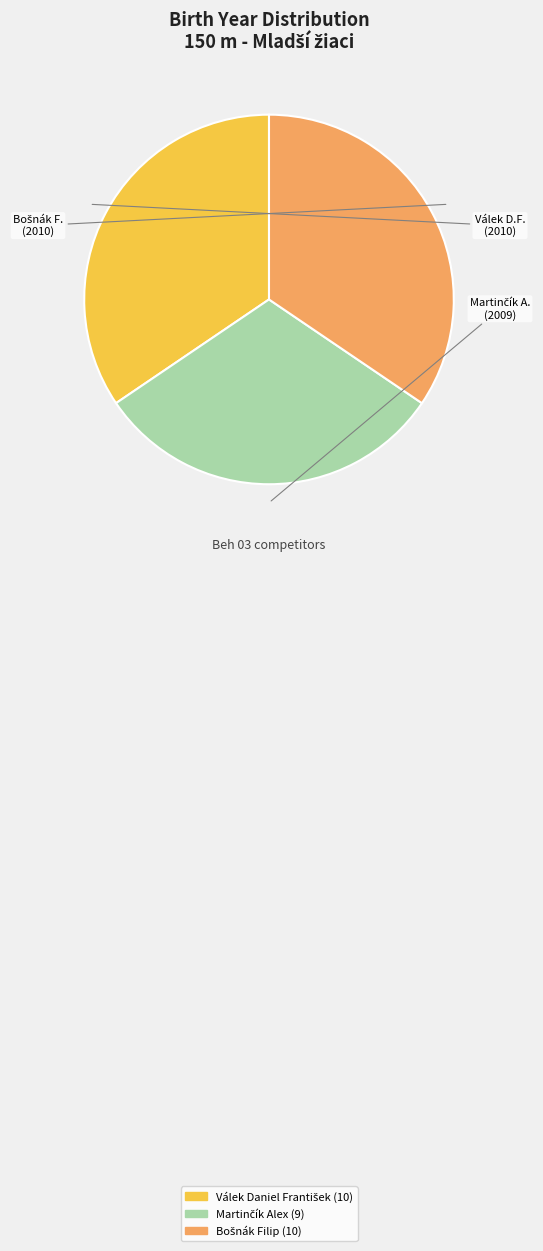

Is there a majority slice in this chart?

No